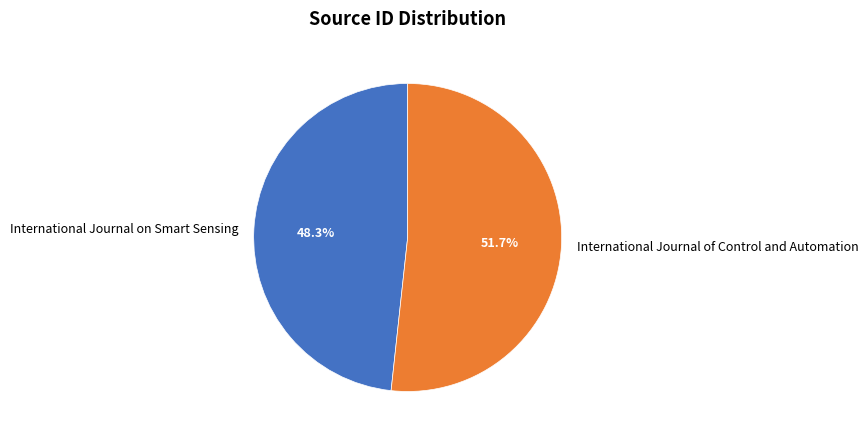

To the nearest percent, what is the average slice percentage?

50%